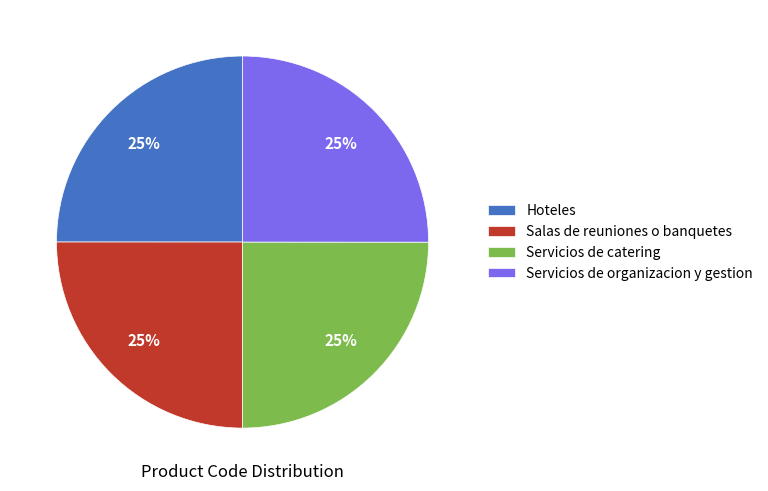

To the nearest percent, what is the combined percentage of Hoteles and Servicios de organizacion y gestion?

50%